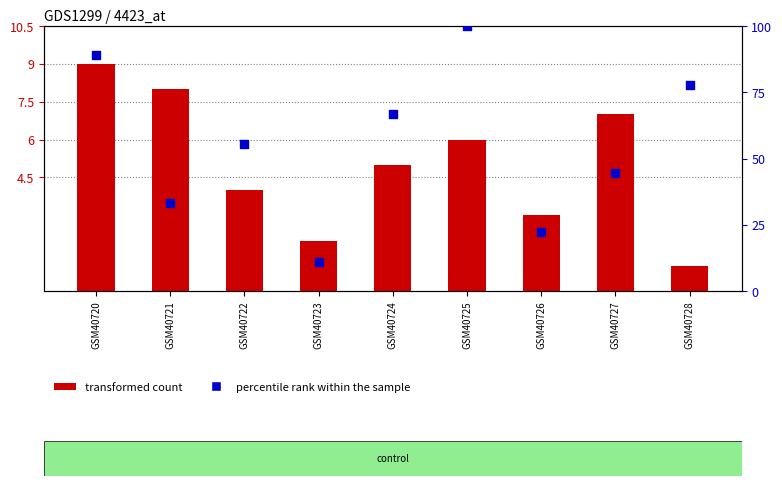

What is the total value across all series at GSM40726?

25.2